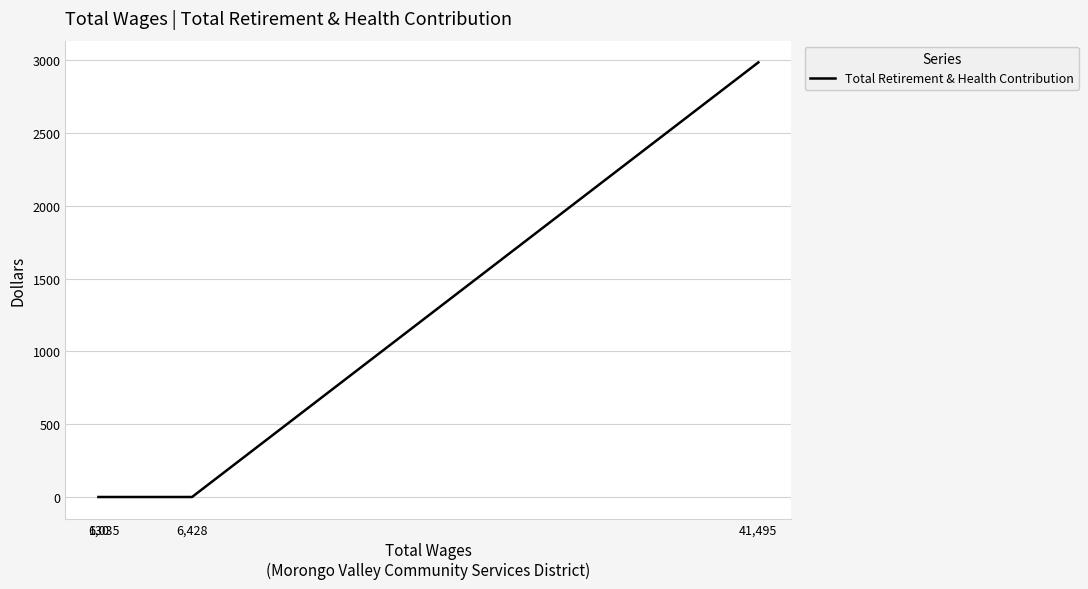

What is the average value?

746